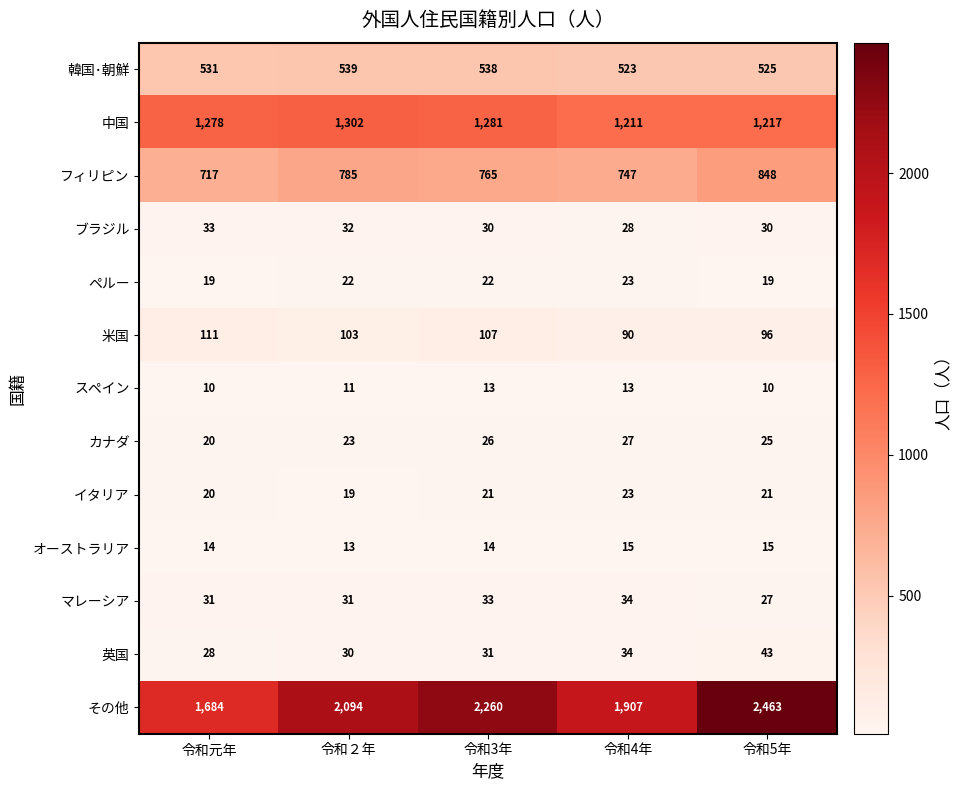

What is the spread (max minus min) of values at 令和4年?

1894